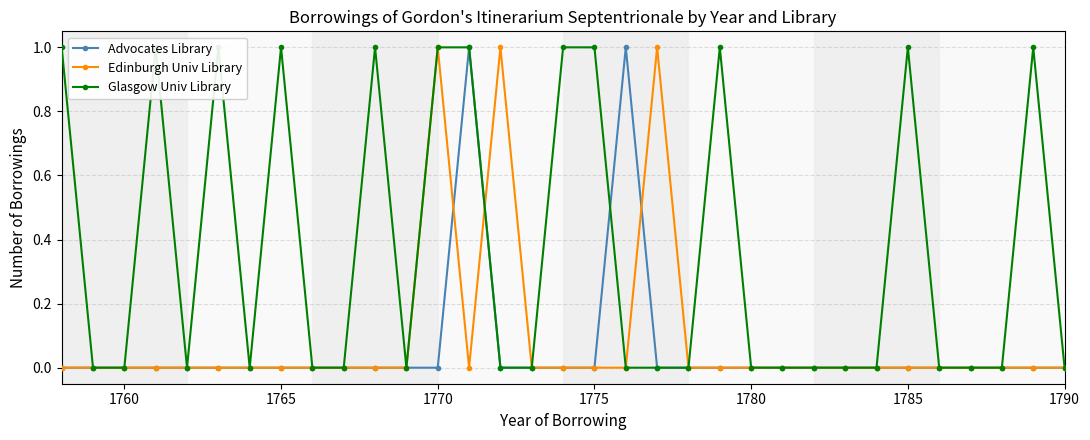

Count the Glasgow Univ Library values in the range 0 to 1.

33